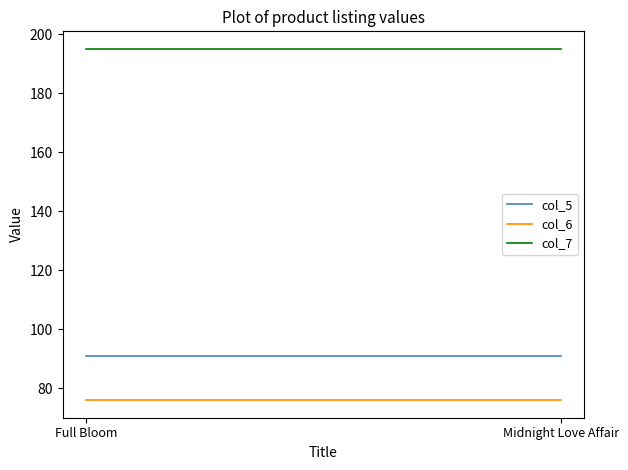

Which has a higher value, Full Bloom or Midnight Love Affair?

Full Bloom